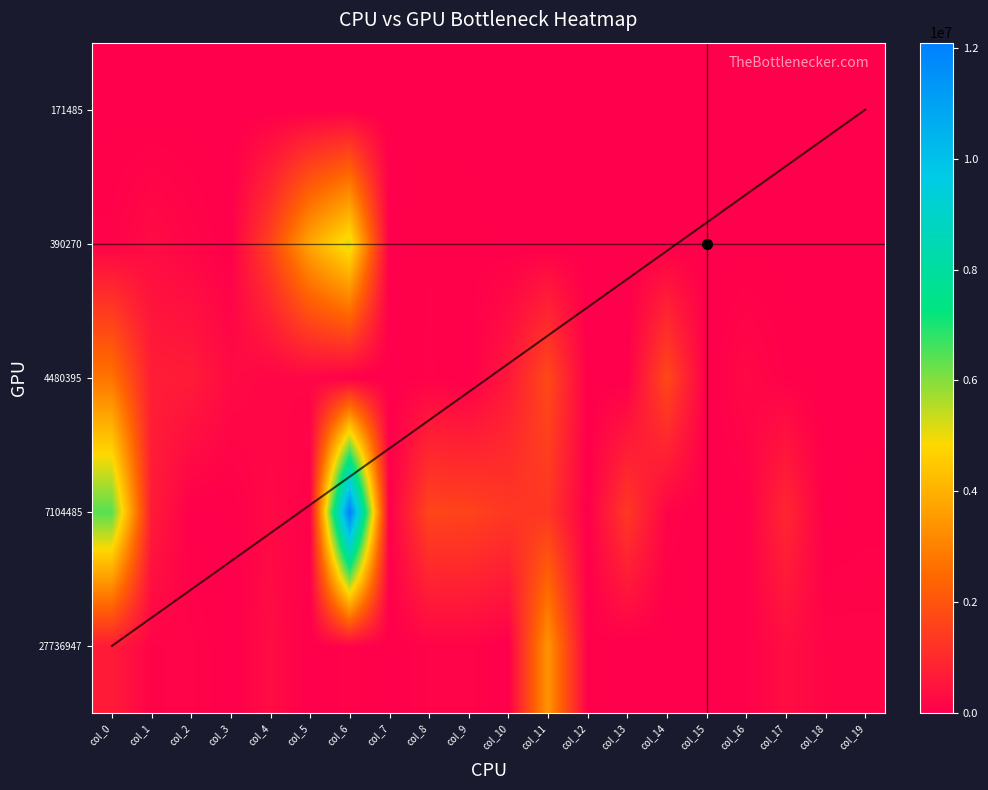

Which label corresponds to the largest value in the chart?

col_6